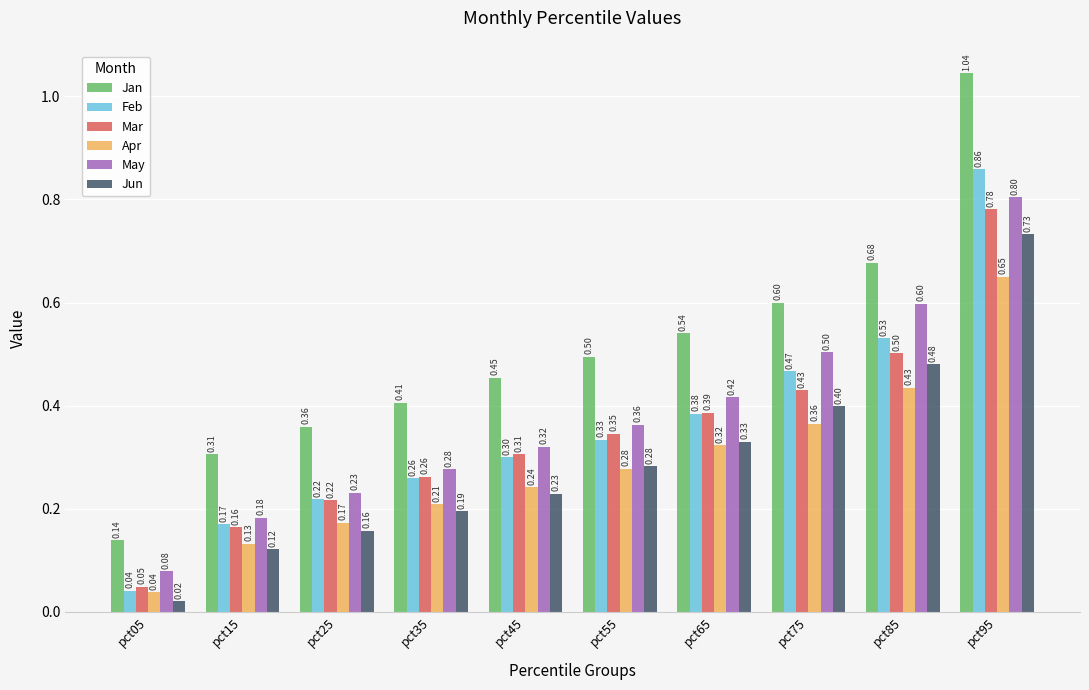

Rank the series by their maximum value, from lowest to highest.

Apr, Jun, Mar, May, Feb, Jan